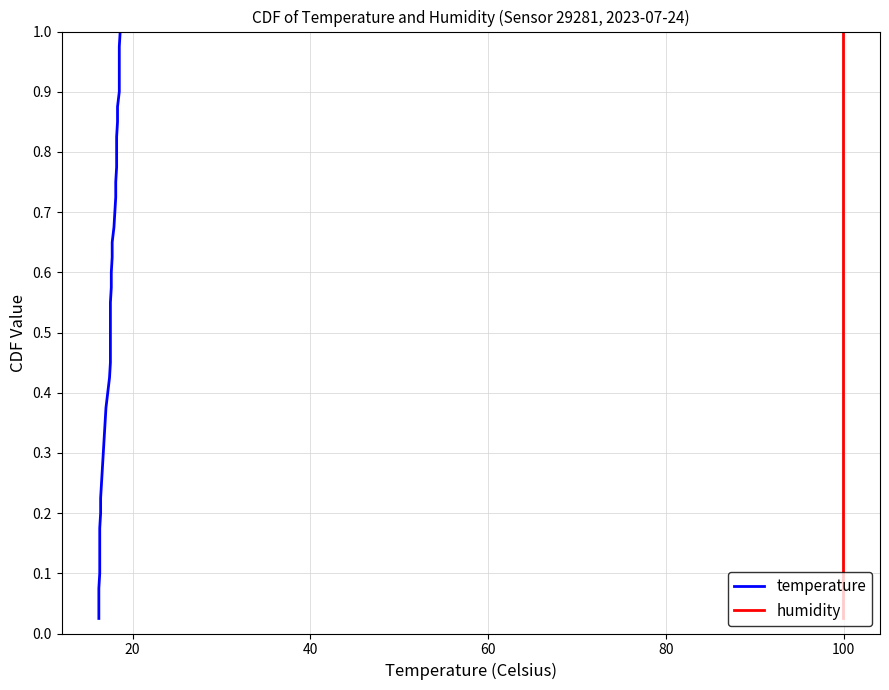

What is the maximum value shown in the chart?

1.0